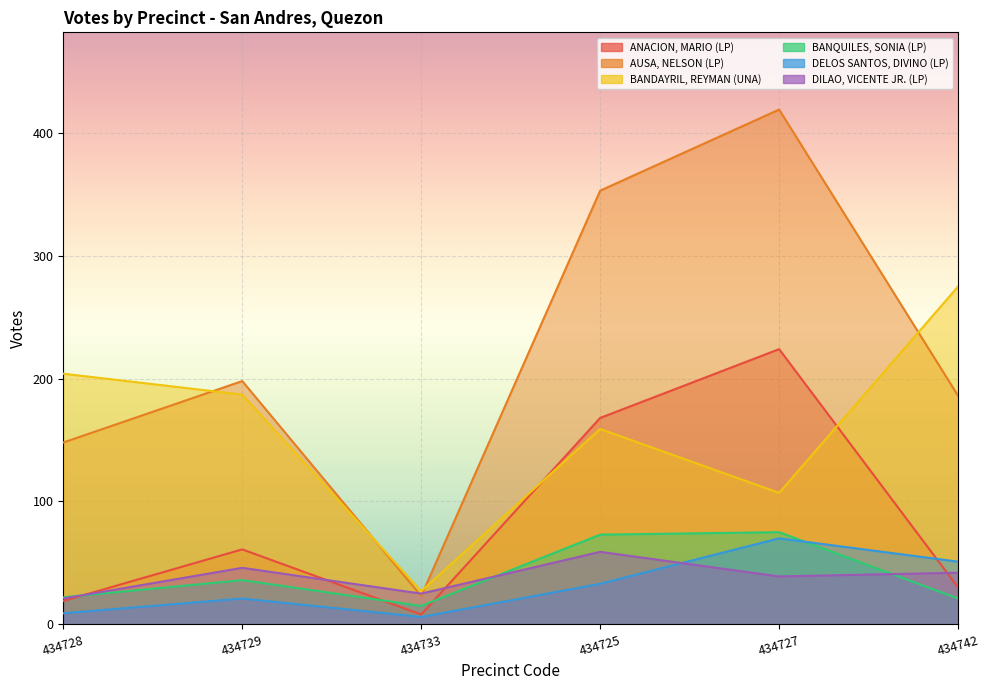

True or false: DELOS SANTOS, DIVINO (LP) and AUSA, NELSON (LP) intersect in this chart.

False